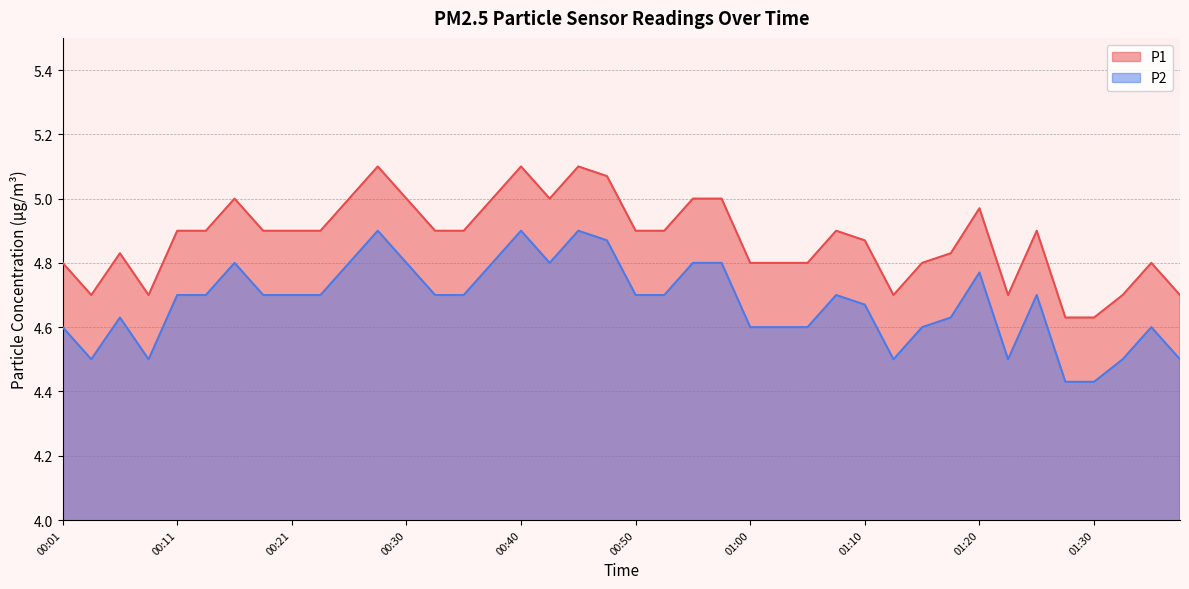

How many distinct data groups are displayed?

2